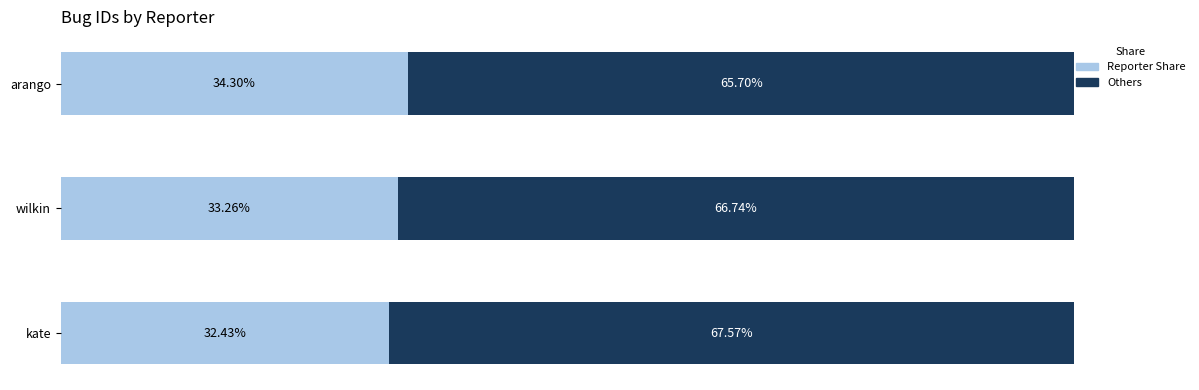

Approximately how many times larger is the value at arango compared to kate?

1.1